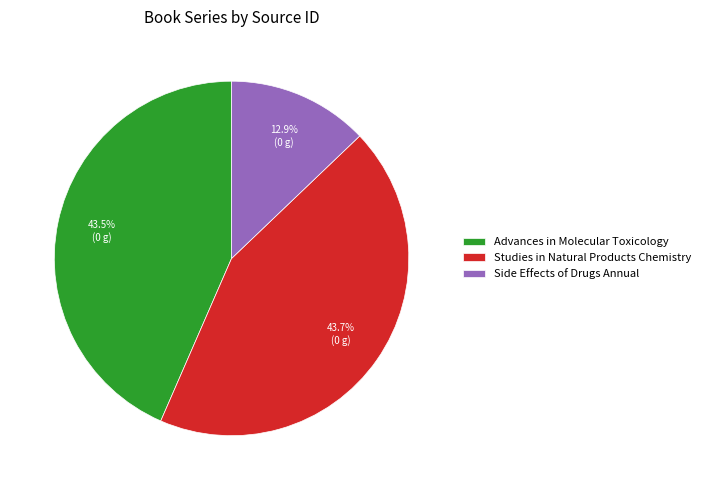

Combined, do Side Effects of Drugs Annual and Studies in Natural Products Chemistry account for over 50%?

Yes